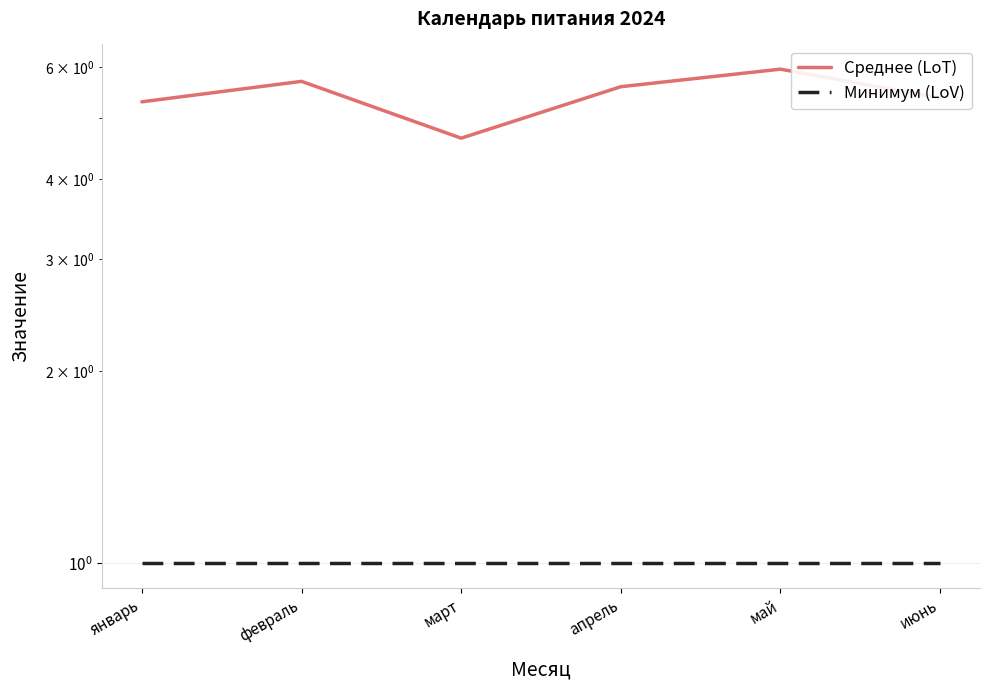

Reading left to right, what are all the values shown in this chart?

Среднее (LoT): 5.3	5.7	4.6	5.6	6.0	5.4
Минимум (LoV): 1.0	1.0	1.0	1.0	1.0	1.0